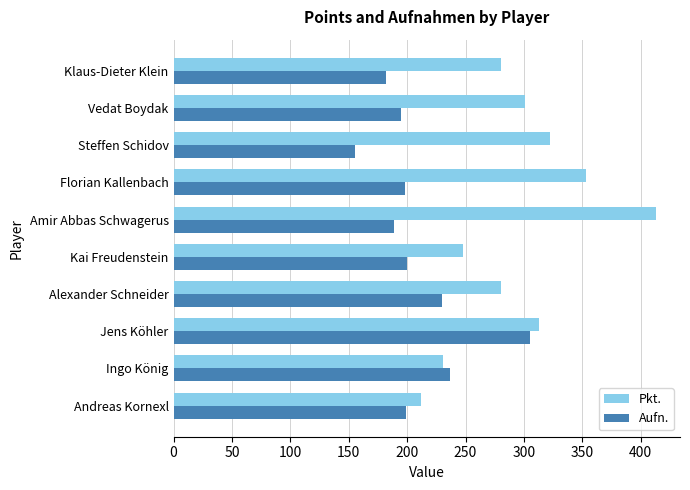

The value of Aufn. at Alexander Schneider is 230. True or false?

True